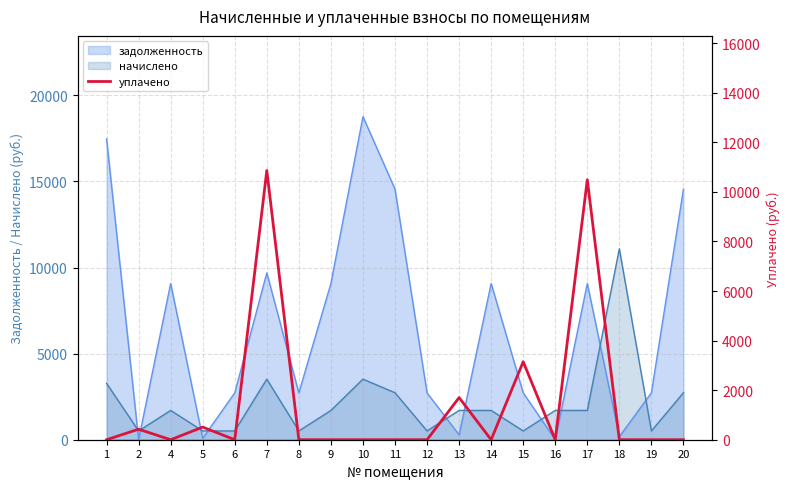

Rank the categories by value from lowest to highest.

1, 4, 6, 8, 9, 10, 11, 12, 14, 16, 18, 19, 20, 2, 5, 13, 15, 17, 7